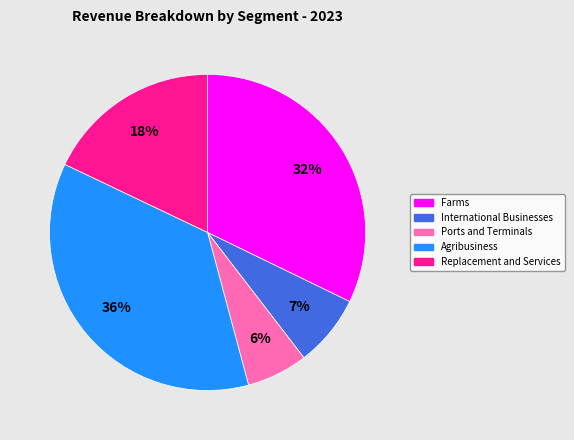

To the nearest percent, what is the average slice percentage?

20%